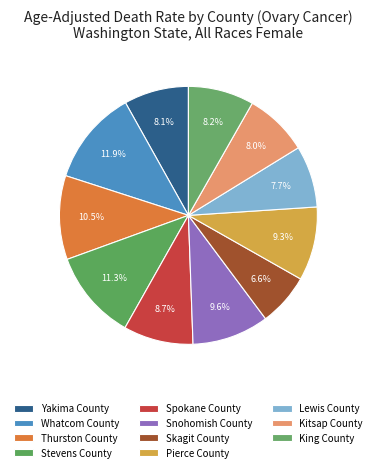

Is it true that Skagit County is 14% of the pie?

False